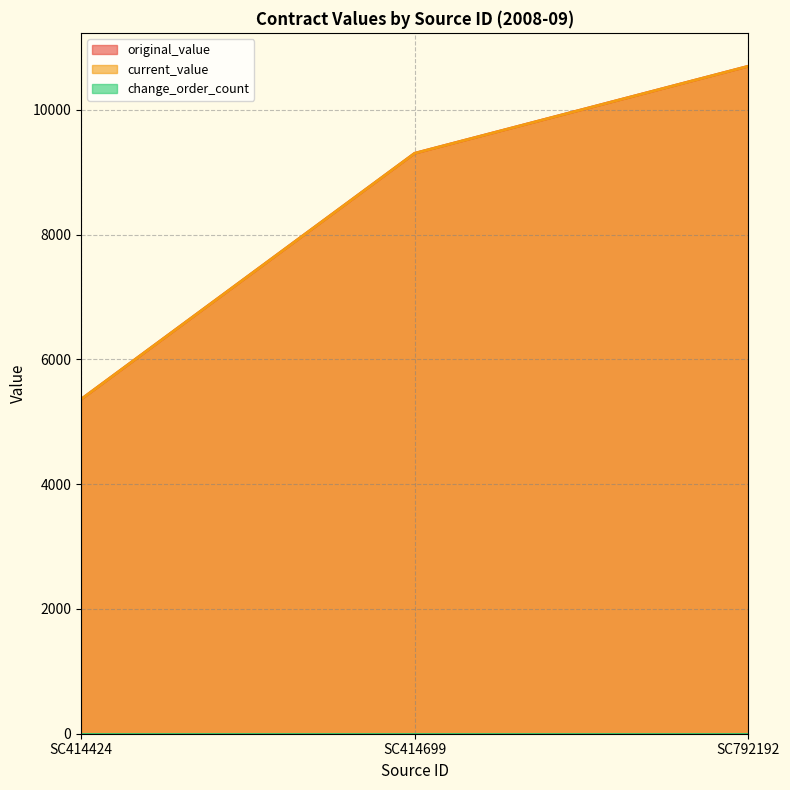

Which category has the highest value across all series?

SC792192